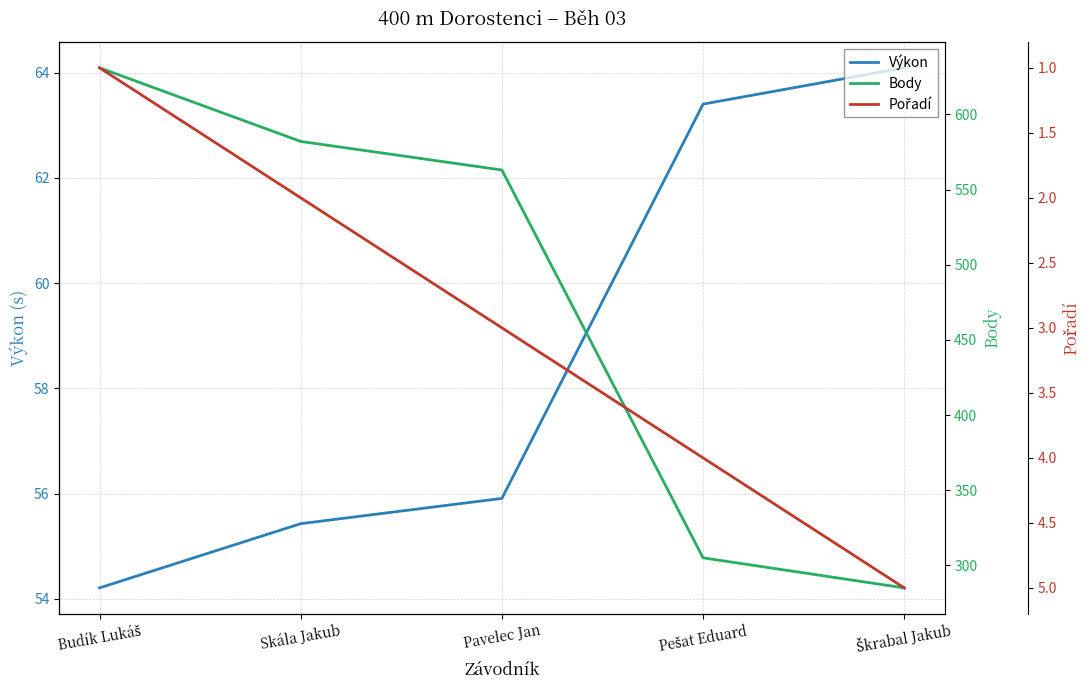

Reading left to right, list all the values displayed in this chart.

Výkon: Budík Lukáš=54.2	Skála Jakub=55.4	Pavelec Jan=55.9	Pešat Eduard=63.4	Škrabal Jakub=64.1
Body: Budík Lukáš=631.0	Skála Jakub=582.0	Pavelec Jan=563.0	Pešat Eduard=305.0	Škrabal Jakub=285.0
Pořadí: Budík Lukáš=1.0	Skála Jakub=2.0	Pavelec Jan=3.0	Pešat Eduard=4.0	Škrabal Jakub=5.0